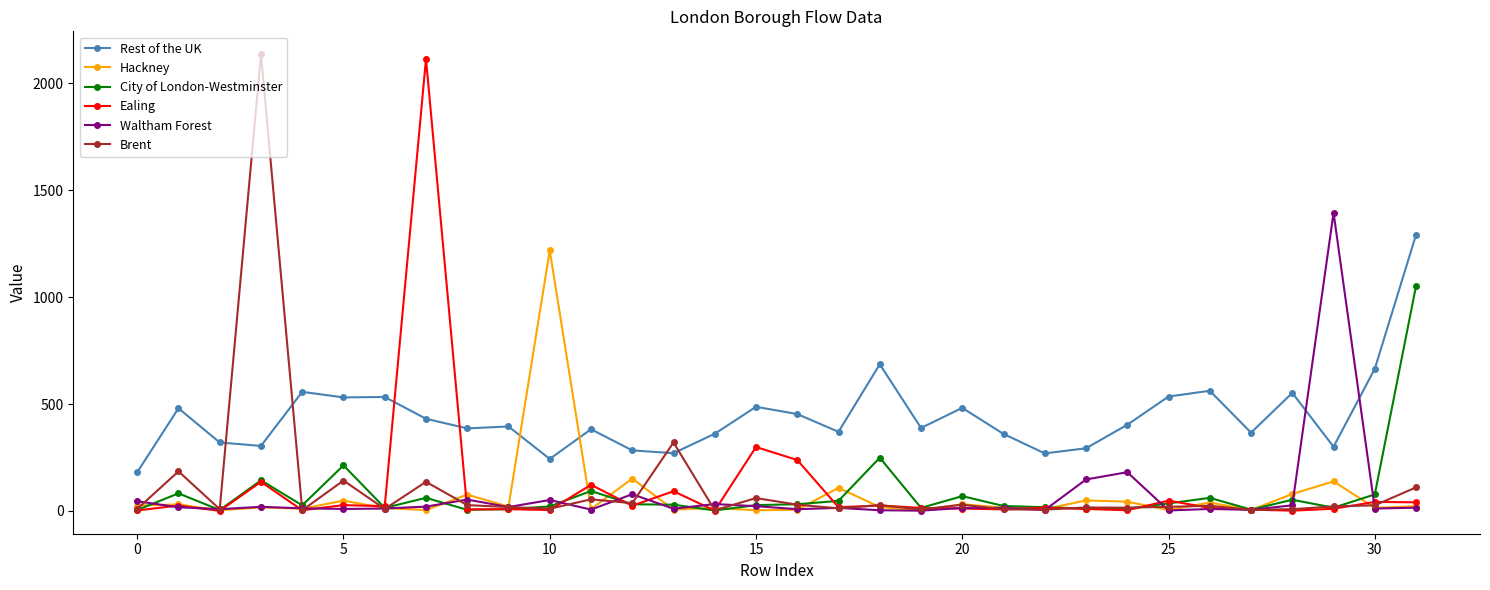

Which series has the largest total across all categories?

Rest of the UK